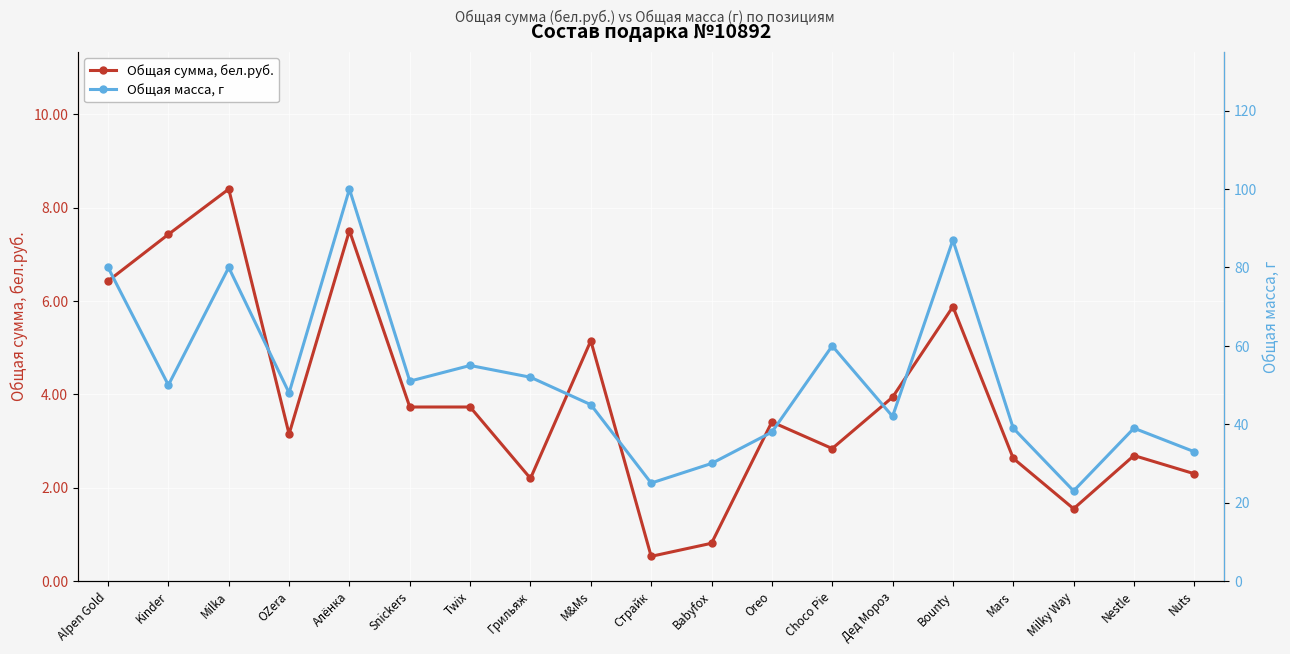

How many values in the Общая сумма, бел.руб. series exceed 3?

11